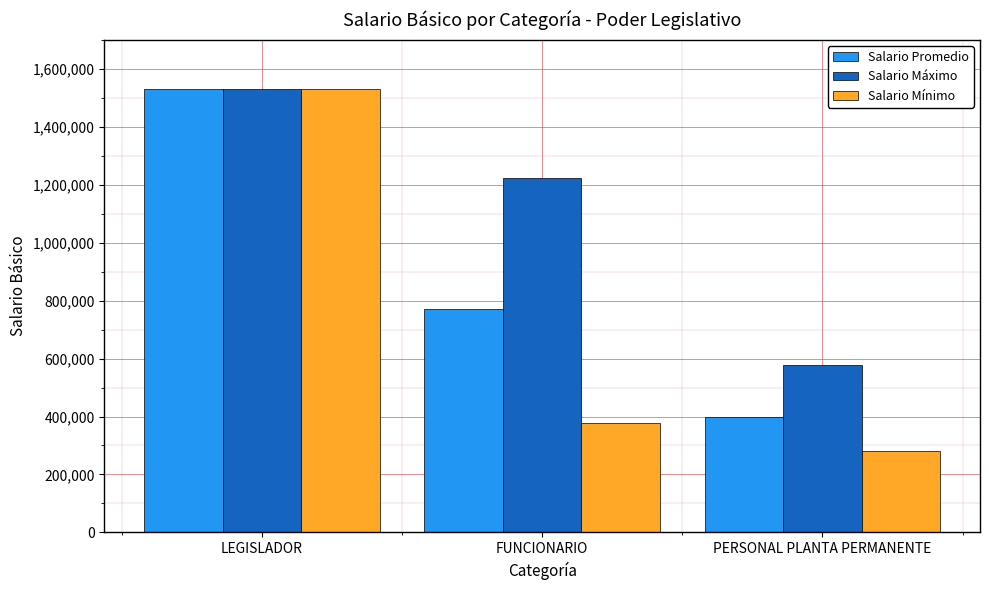

Reading left to right, what are all the values shown in this chart?

Salario Promedio: LEGISLADOR=1530248.4	FUNCIONARIO=772231.1	PERSONAL PLANTA PERMANENTE=398109.6
Salario Máximo: LEGISLADOR=1530248.4	FUNCIONARIO=1223917.3	PERSONAL PLANTA PERMANENTE=579341.0
Salario Mínimo: LEGISLADOR=1530248.4	FUNCIONARIO=377059.5	PERSONAL PLANTA PERMANENTE=279759.2